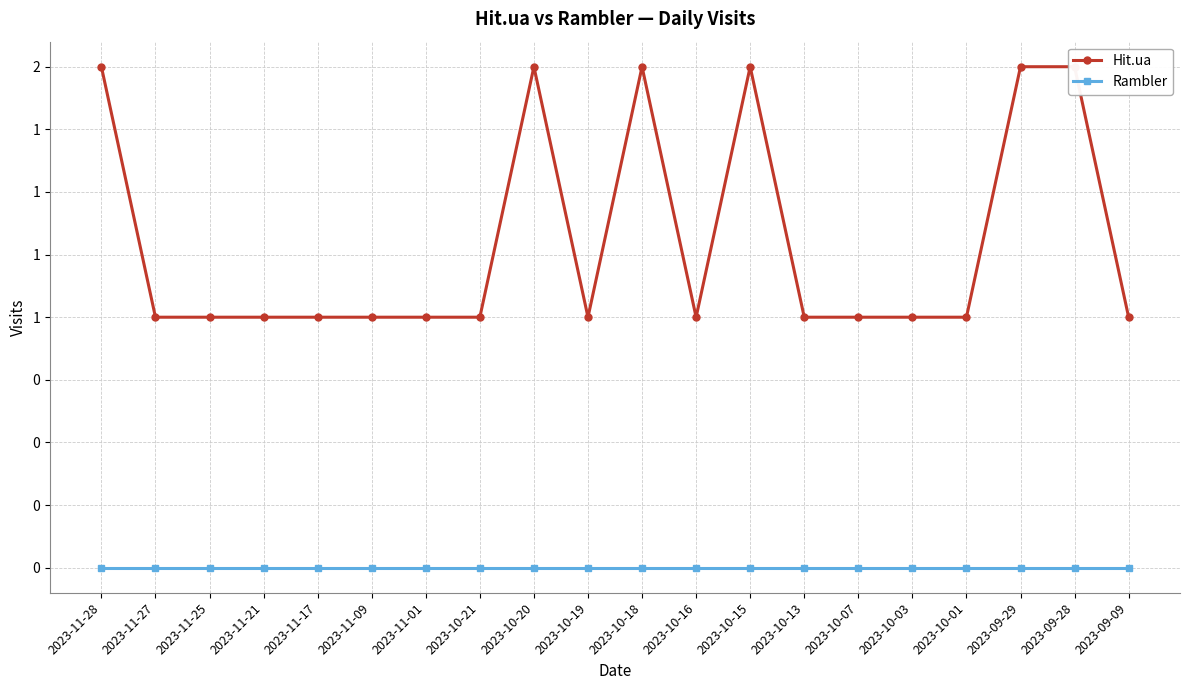

True or false: Hit.ua has a value of 1 at 2023-10-07.

True